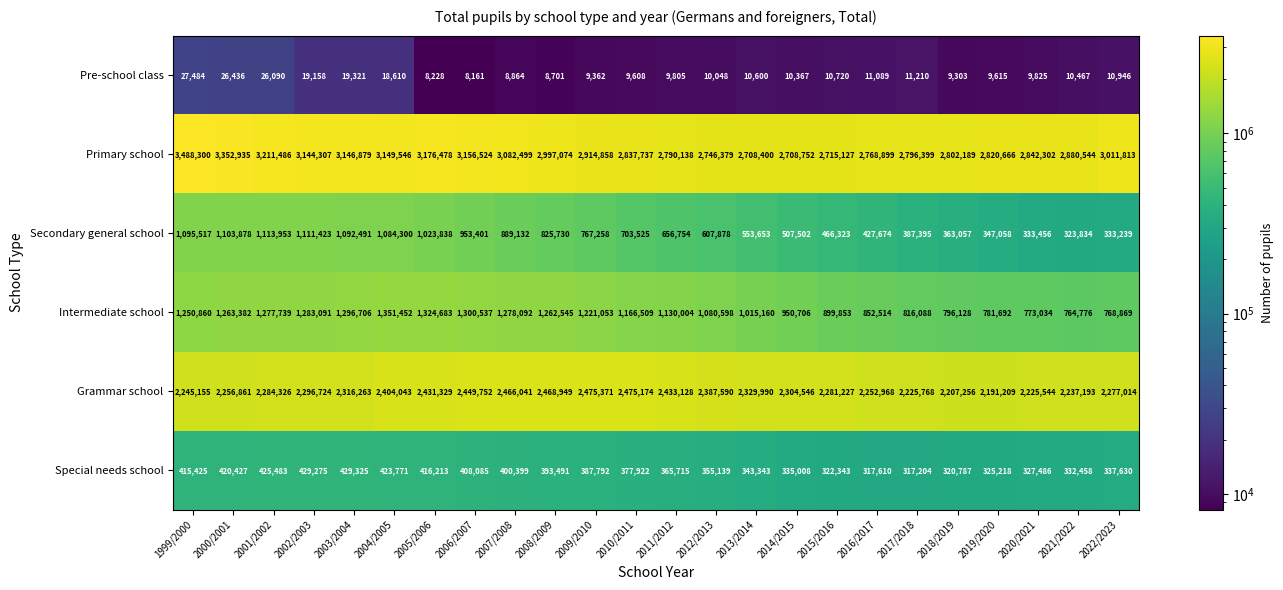

Read the Pre-school class value at 2000/2001, to the nearest 100.

26400